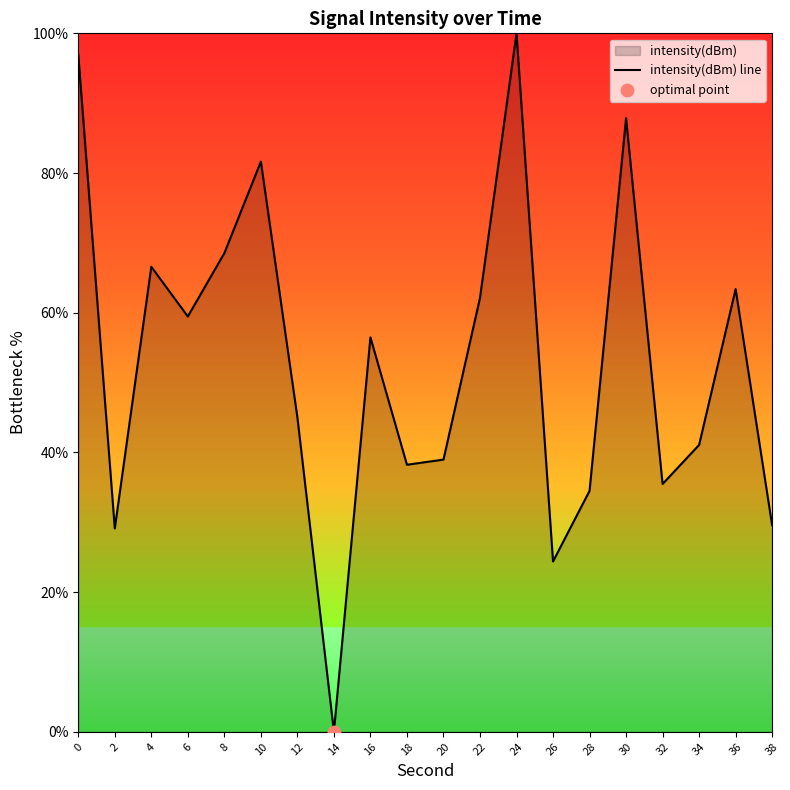

What is the change in value from 18 to 32?

-2.8